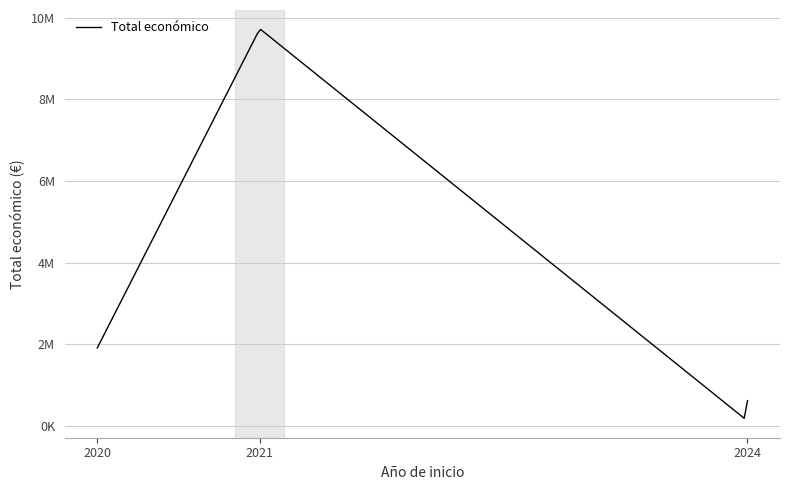

Does the chart have visible grid lines?

Yes